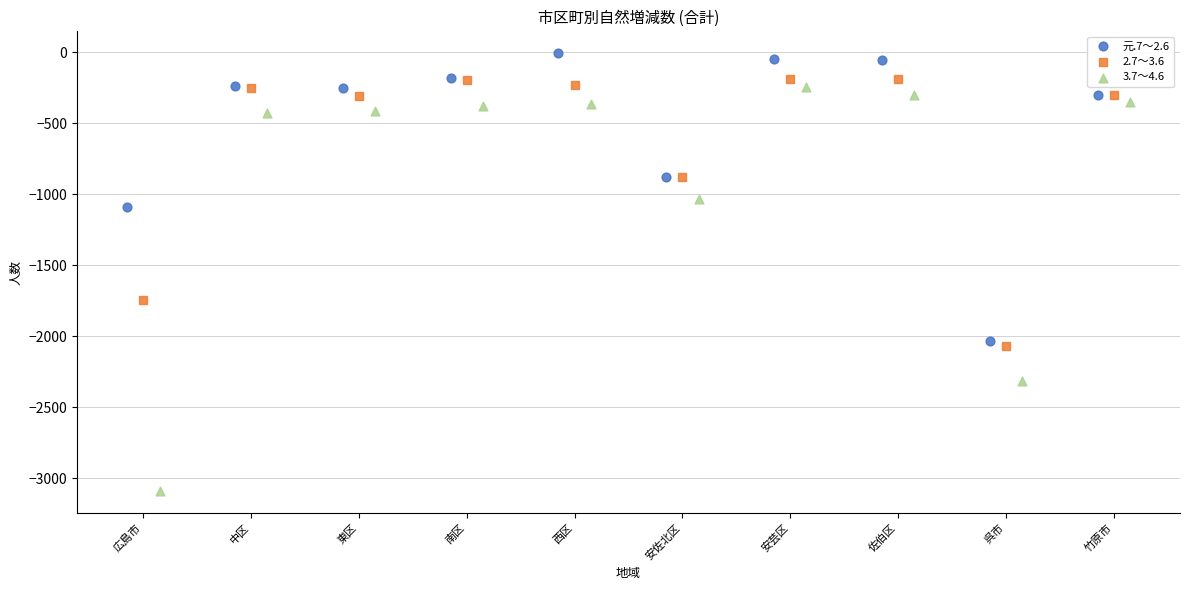

Which series has the largest Y range (max minus min)?

3.7～4.6